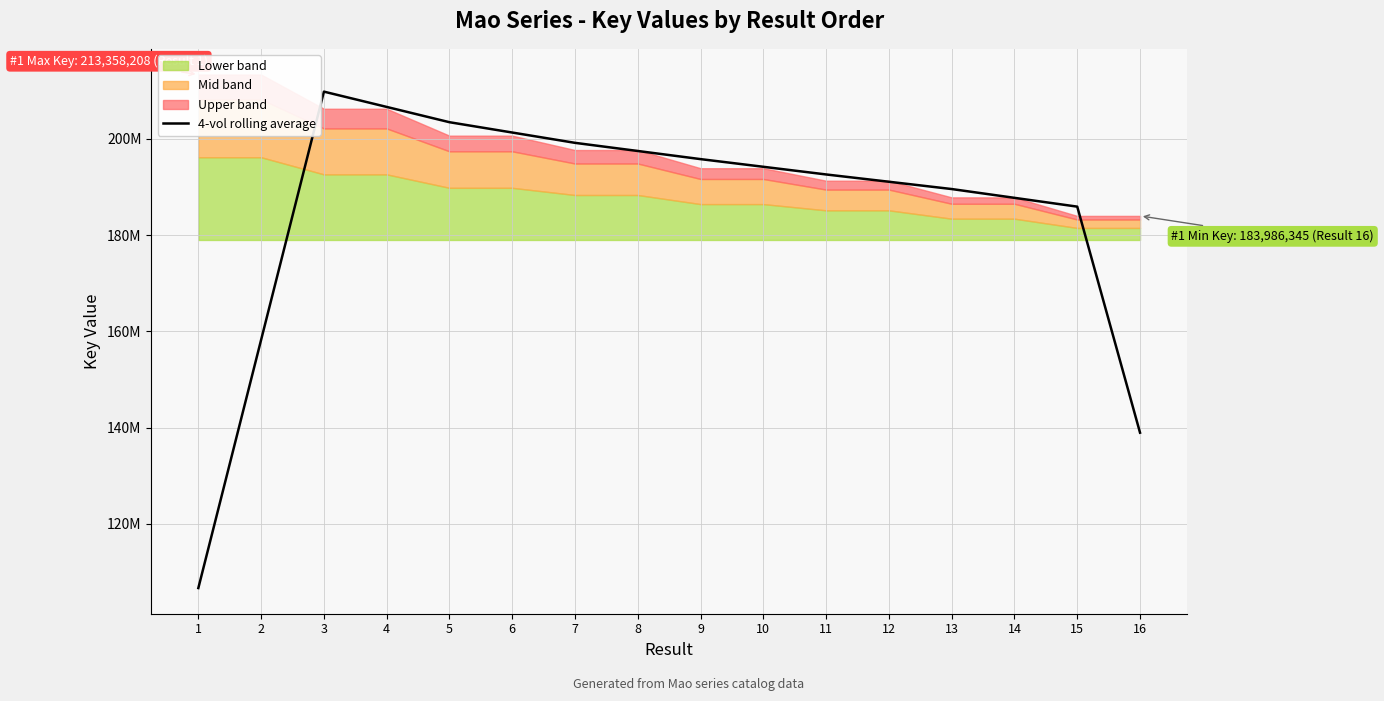

How many points are higher than both their immediate neighbors (excluding endpoints)?

1